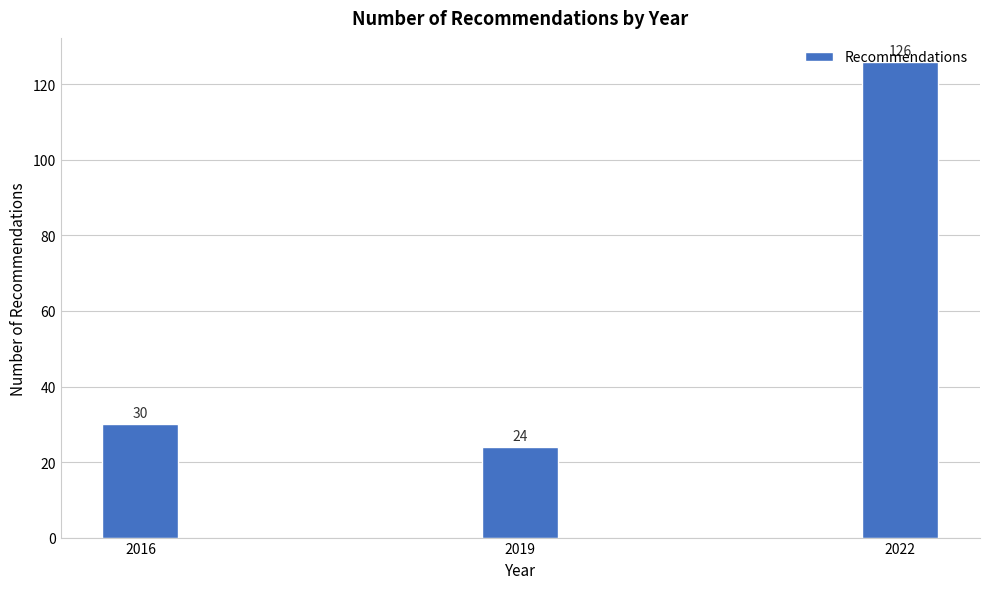

What is the greatest value displayed?

126